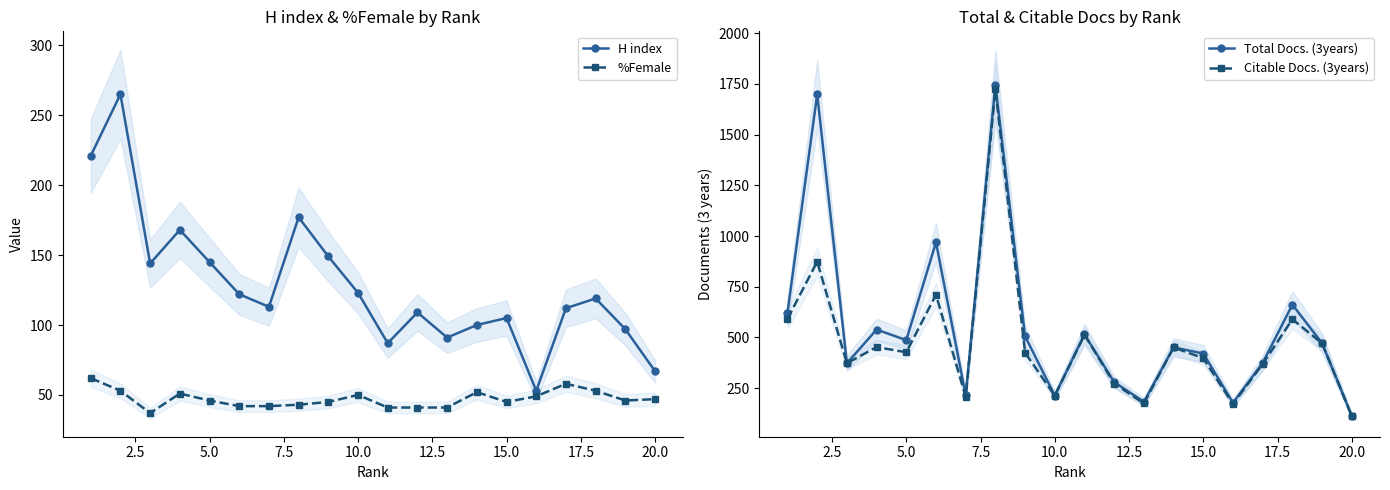

What are all the series names shown in the legend?

H index, %Female, Total Docs. (3years), Citable Docs. (3years)